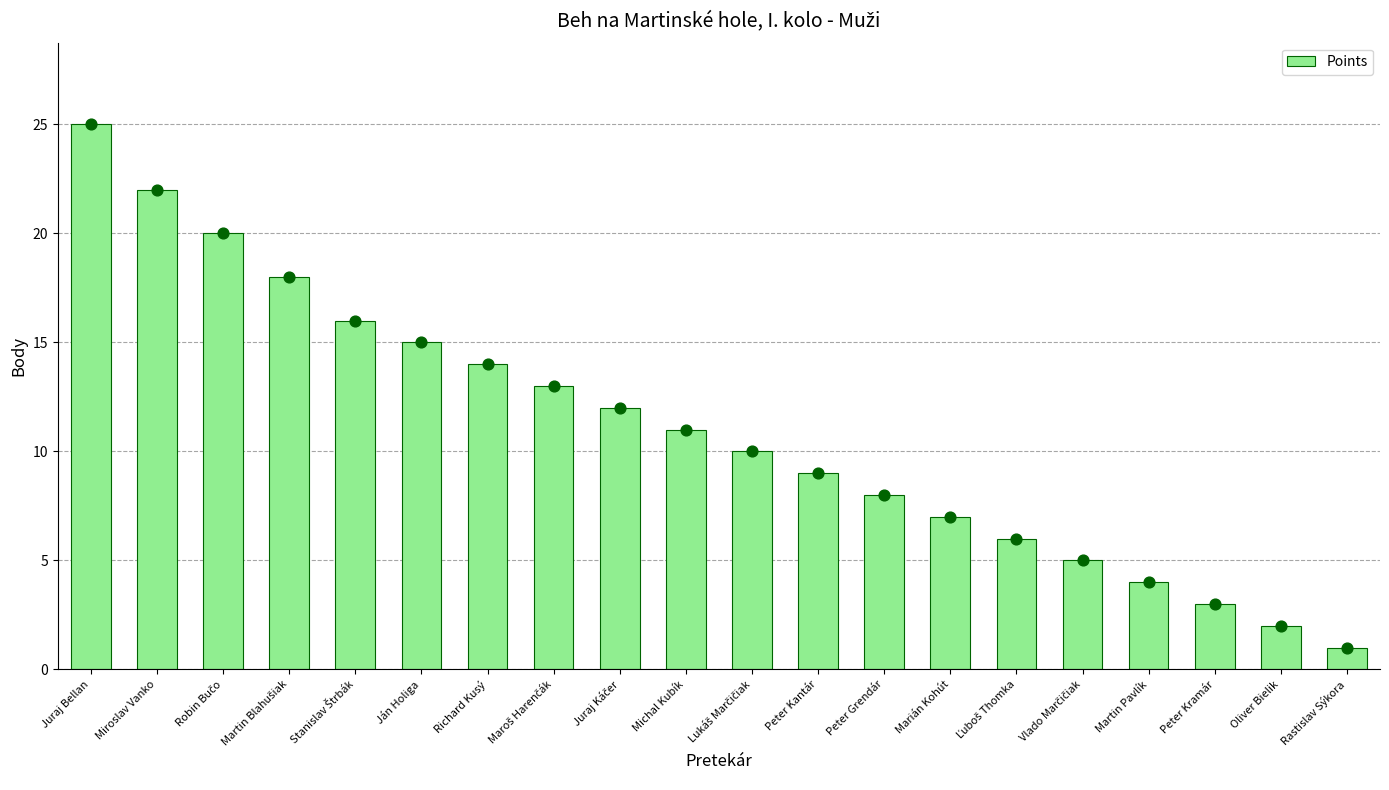

Between Juraj Bellan and Peter Kramár, which is larger?

Juraj Bellan